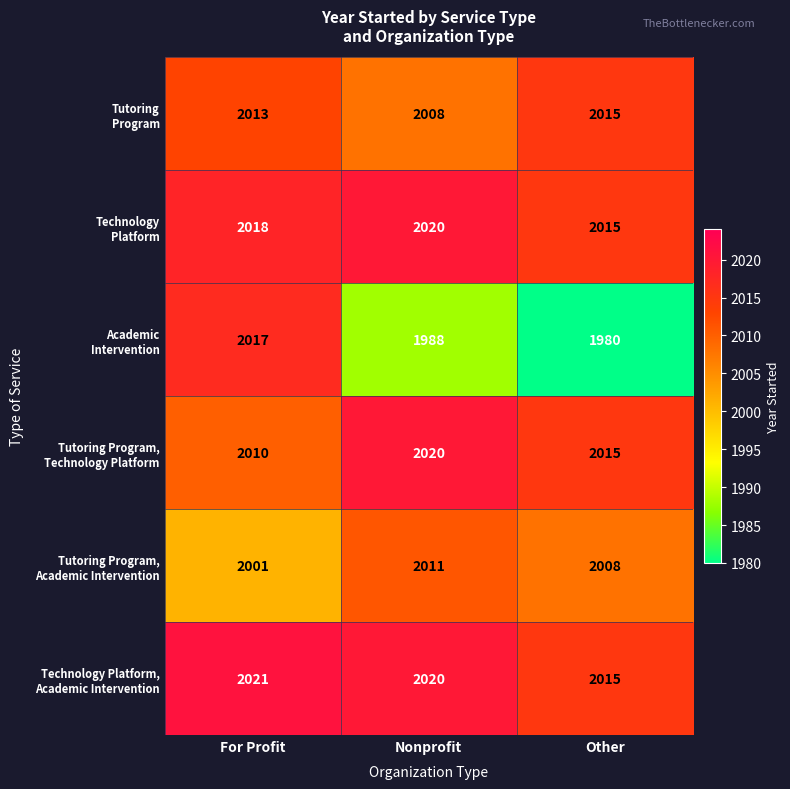

What is the total value across all series at Nonprofit?

12067